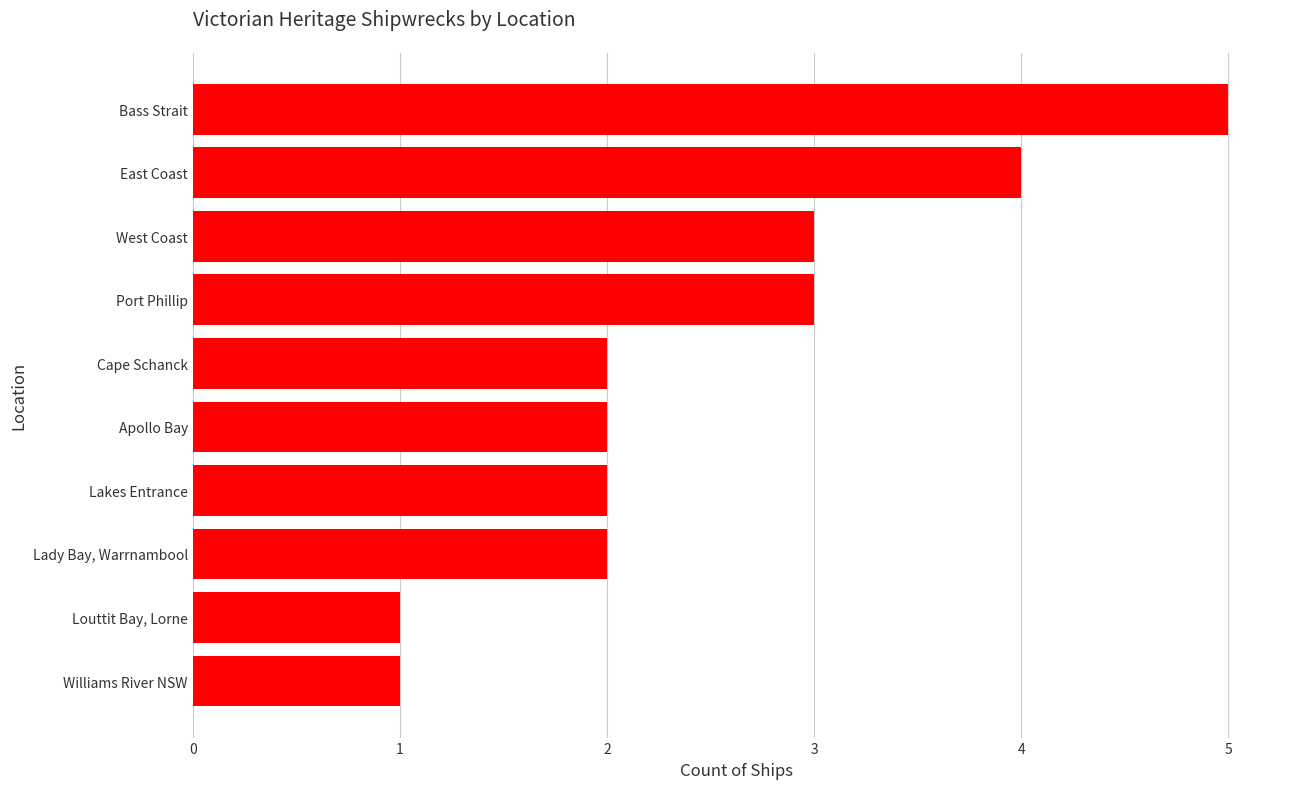

Approximately how many times larger is the value at Bass Strait compared to Louttit Bay, Lorne?

5.0